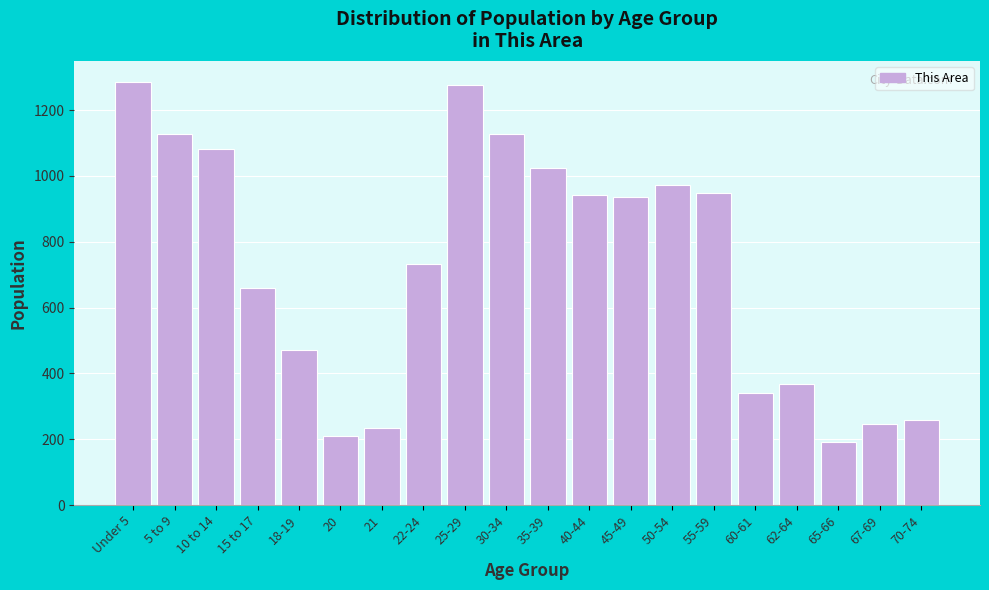

What is the sum of the values at 21 and 60-61?

576